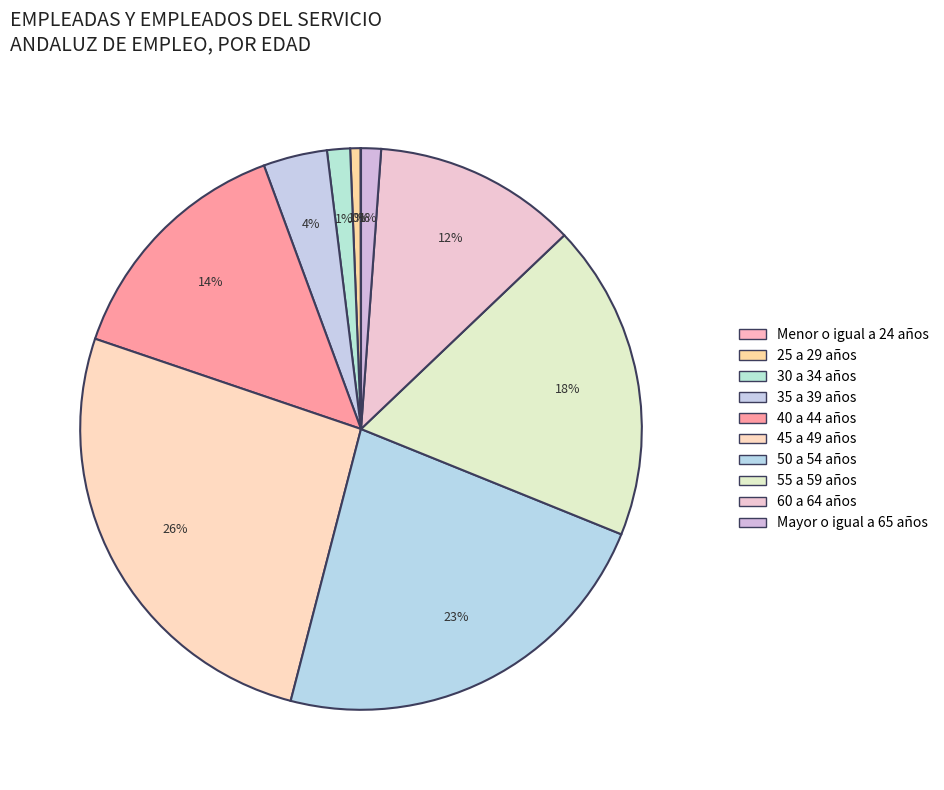

What portion of the pie excludes Mayor o igual a 65 años?

98.9%